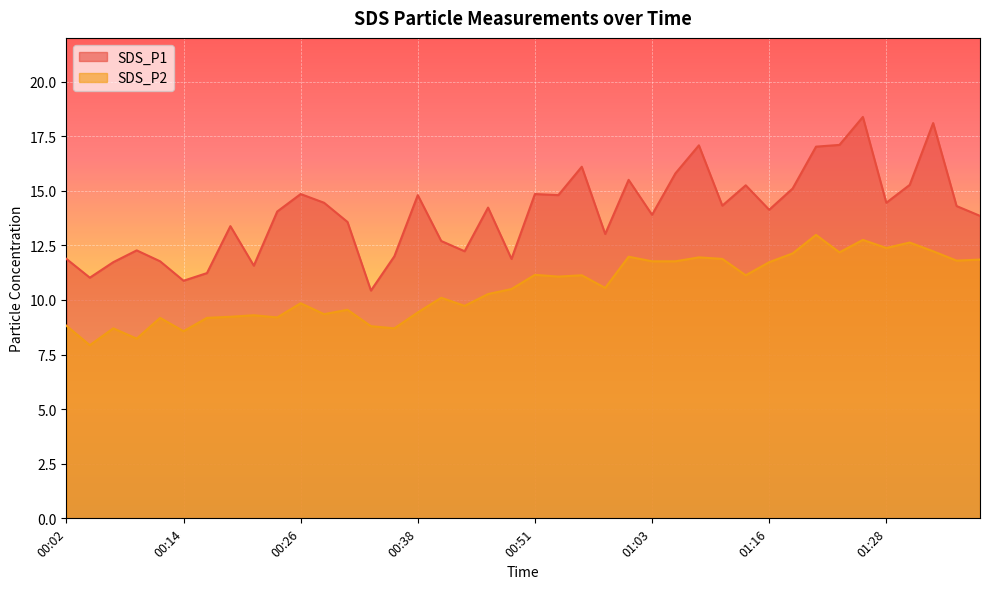

Read the SDS_P1 value at 01:26.

18.4